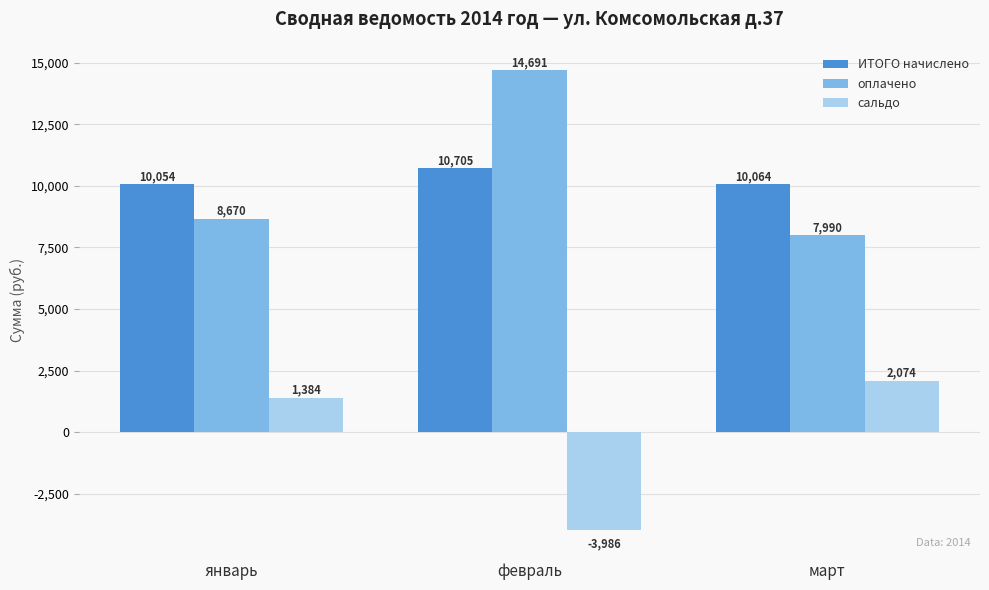

What is the greatest value displayed?

14691.4